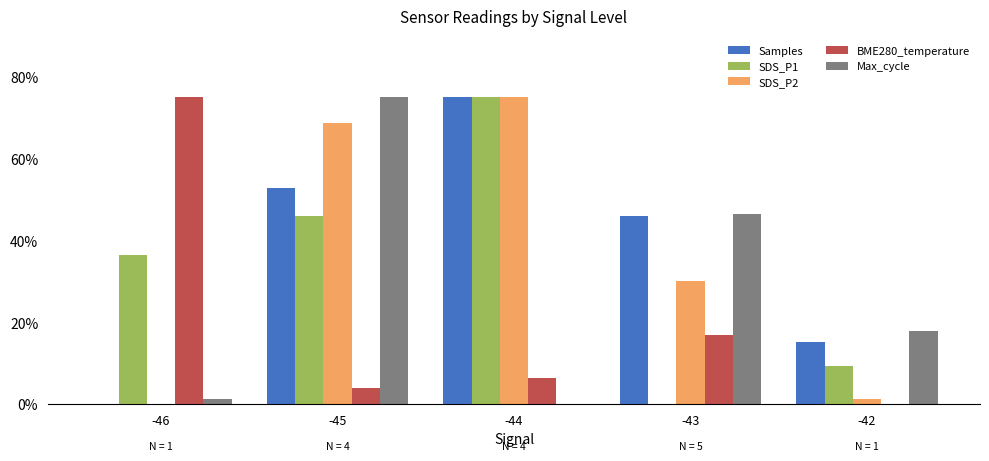

Which has a higher value, -43 or -42?

-43